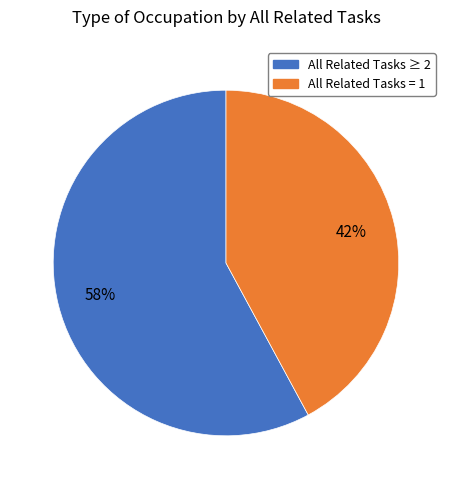

To the nearest percent, what is the difference between the largest and smallest slice percentages?

16%